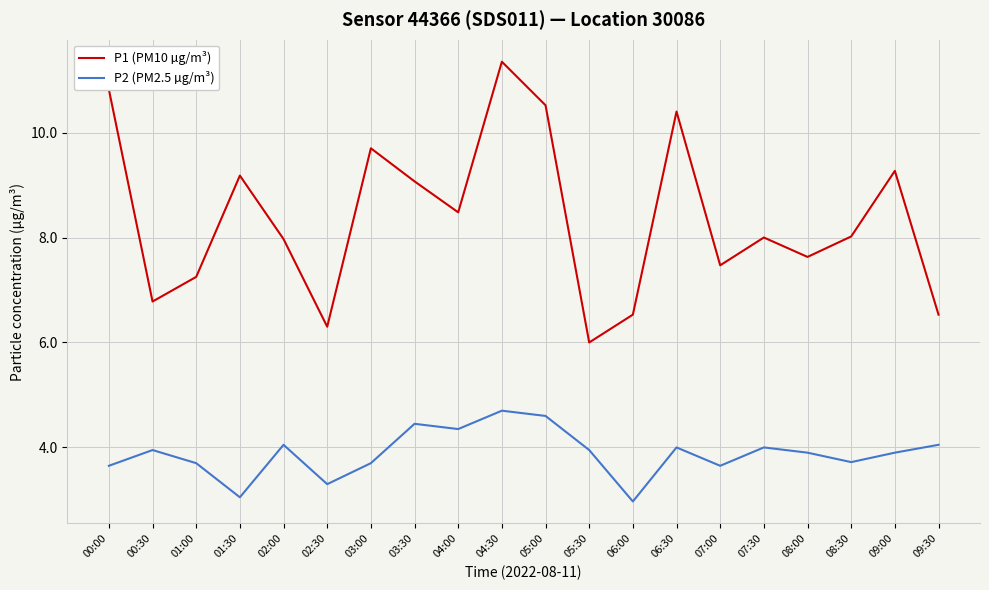

Between 00:30 and 08:00, which series saw the biggest shift?

P1 (PM10 µg/m³)